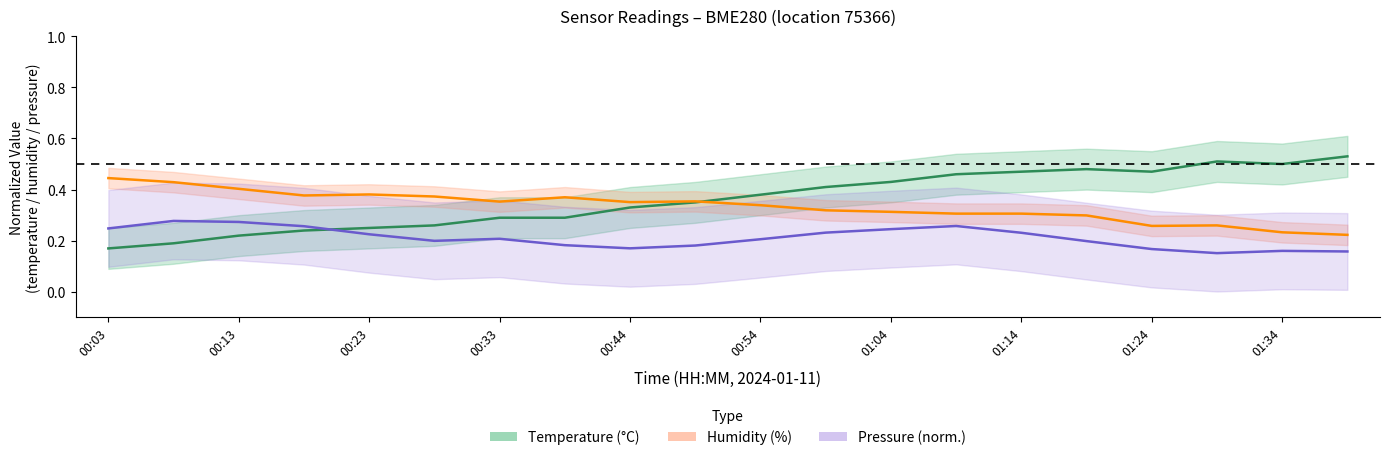

True or false: Humidity (%) has more than 1 interior local peaks.

True